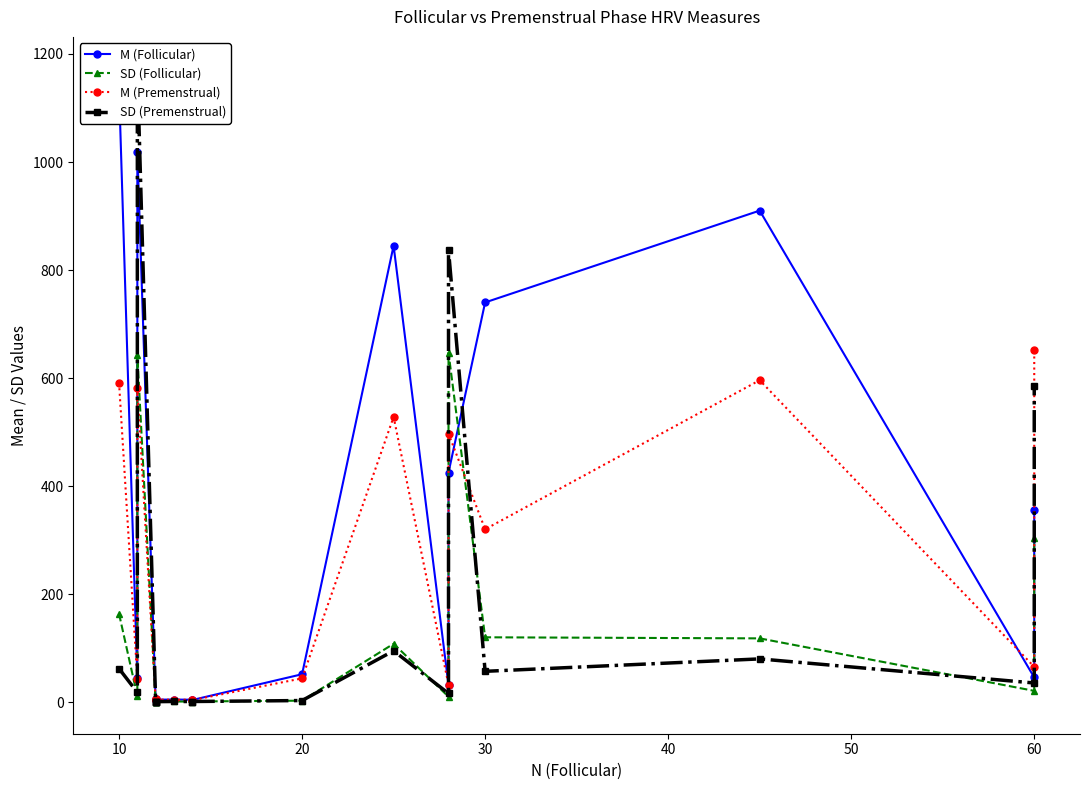

How many times do M (Premenstrual) and M (Follicular) cross each other?

6